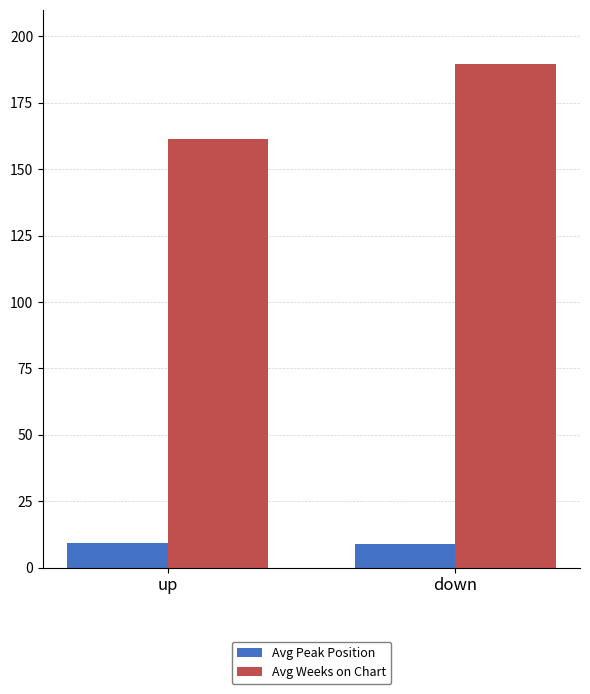

At down, list the series in order from smallest to largest.

Avg Peak Position, Avg Weeks on Chart